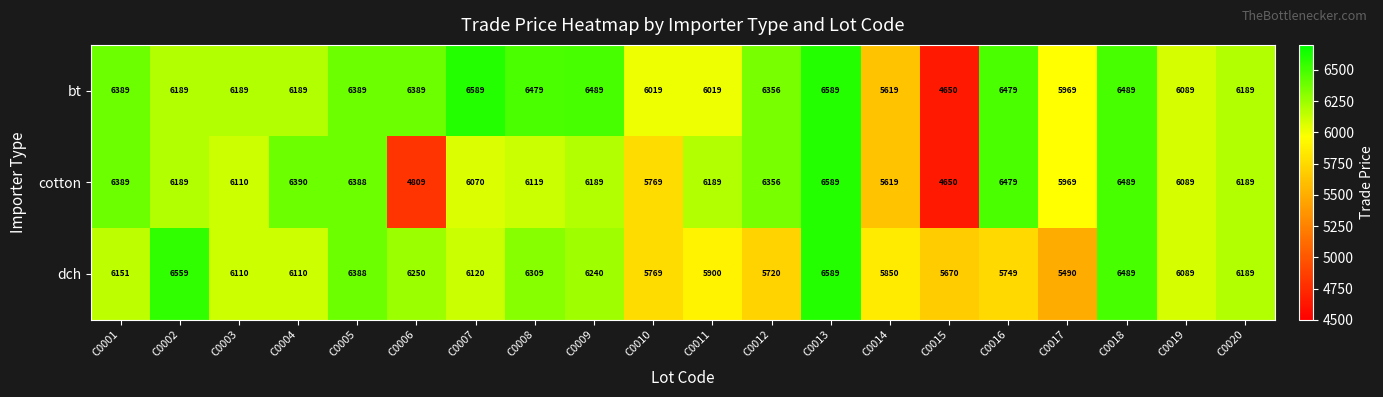

What is the total value across all series at C0002?

18937